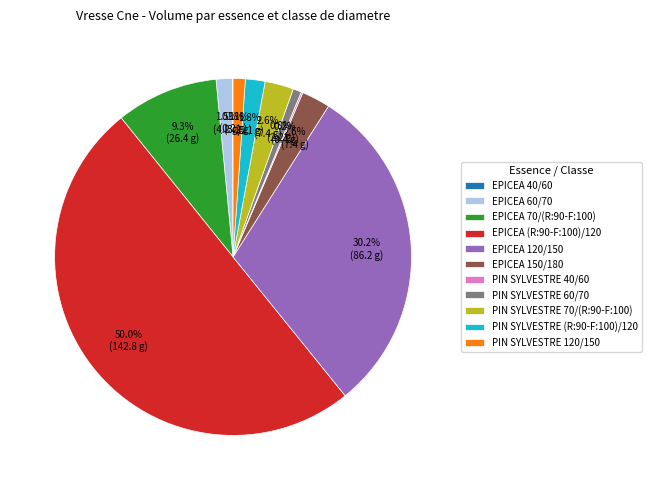

To the nearest percent, what is the average slice percentage?

9%